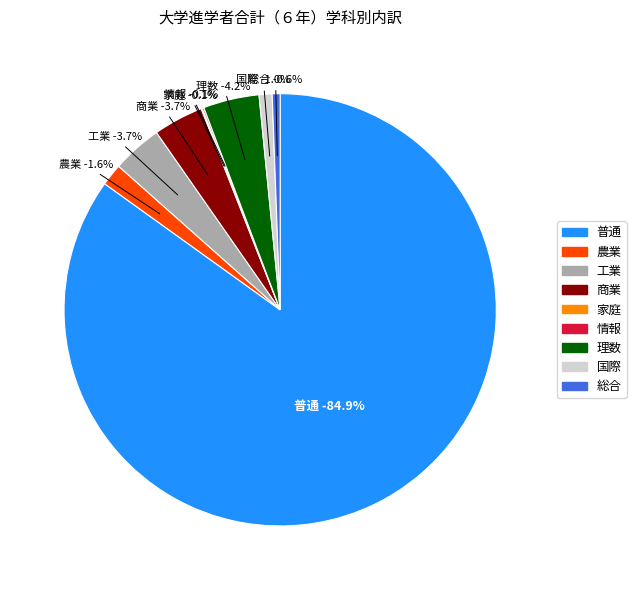

Combined, do 情報 and 工業 account for over 50%?

No